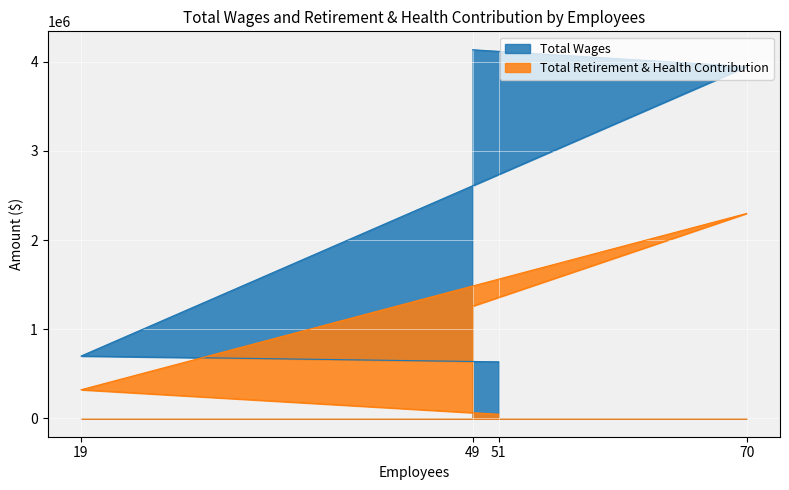

Which series changed the most between 70 and 19?

Total Wages